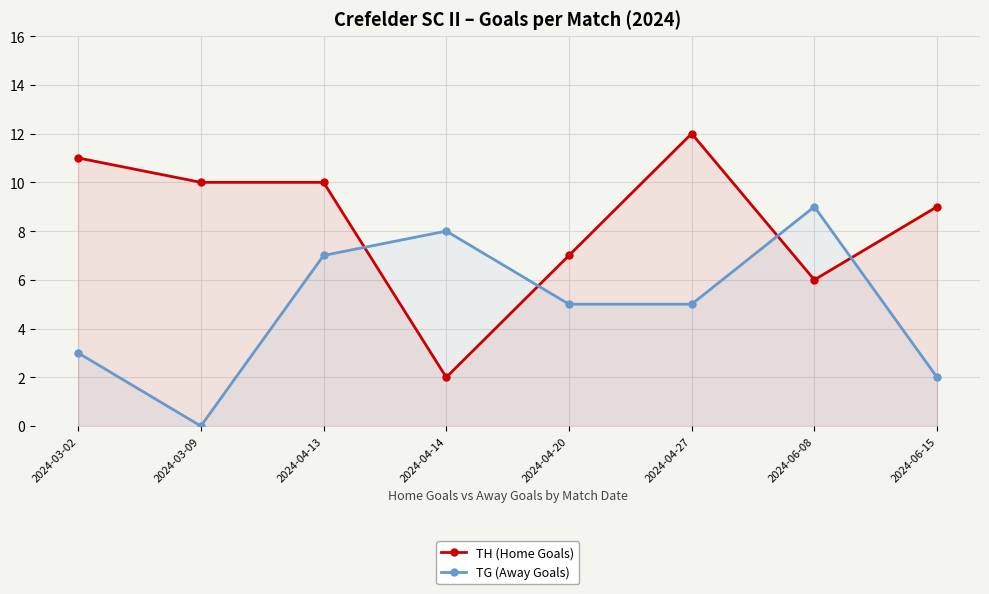

True or false: TH (Home Goals) has a value of 10 at 2024-03-09.

True